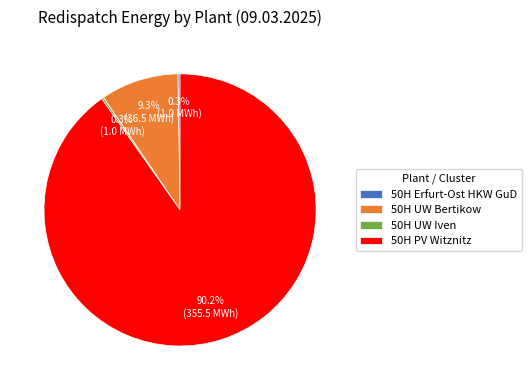

What is the majority slice?

50H PV Witznitz